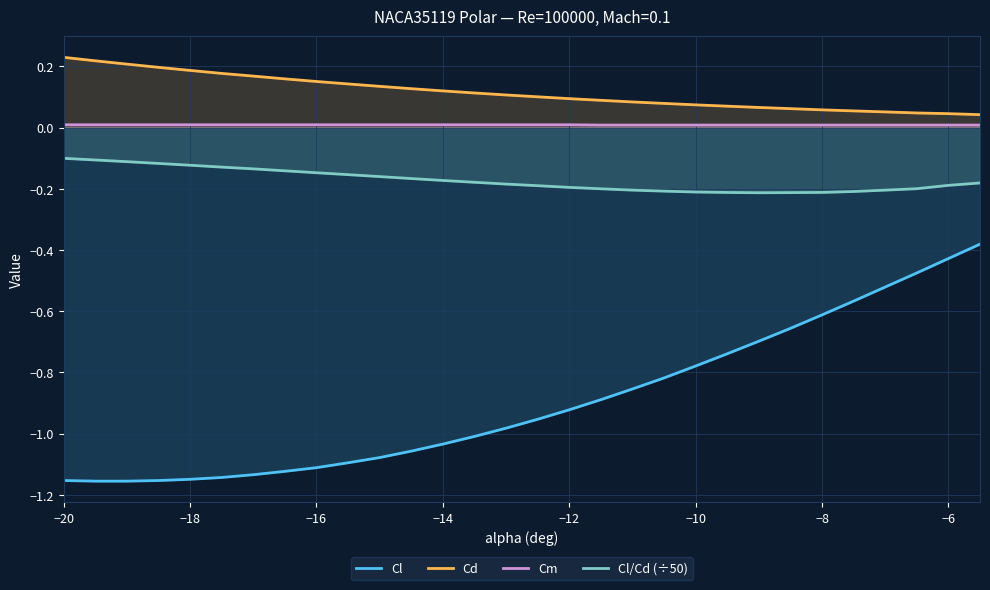

Which series has the widest spread of values?

Cl